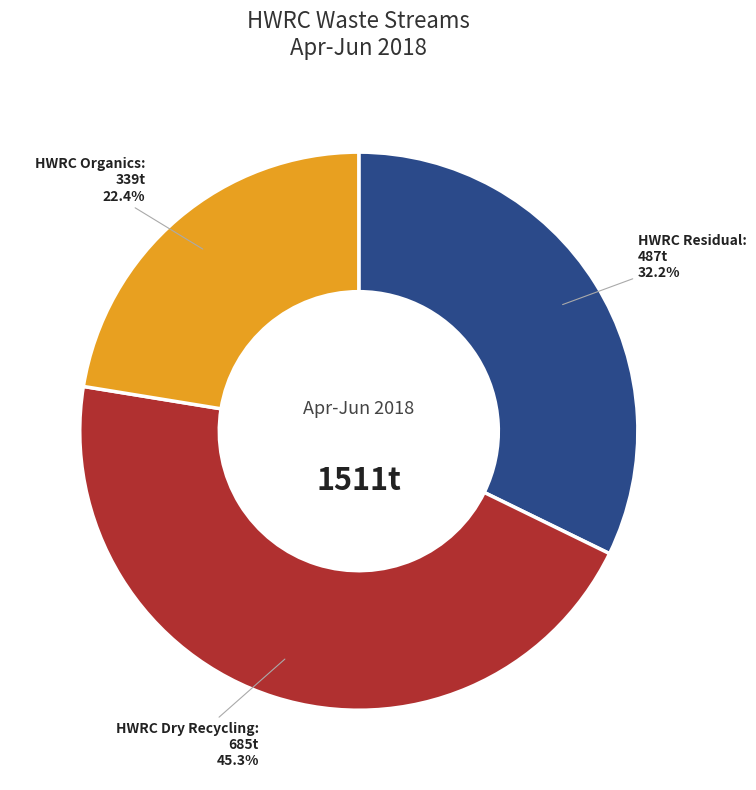

Is there any slice that represents more than half of the pie?

No